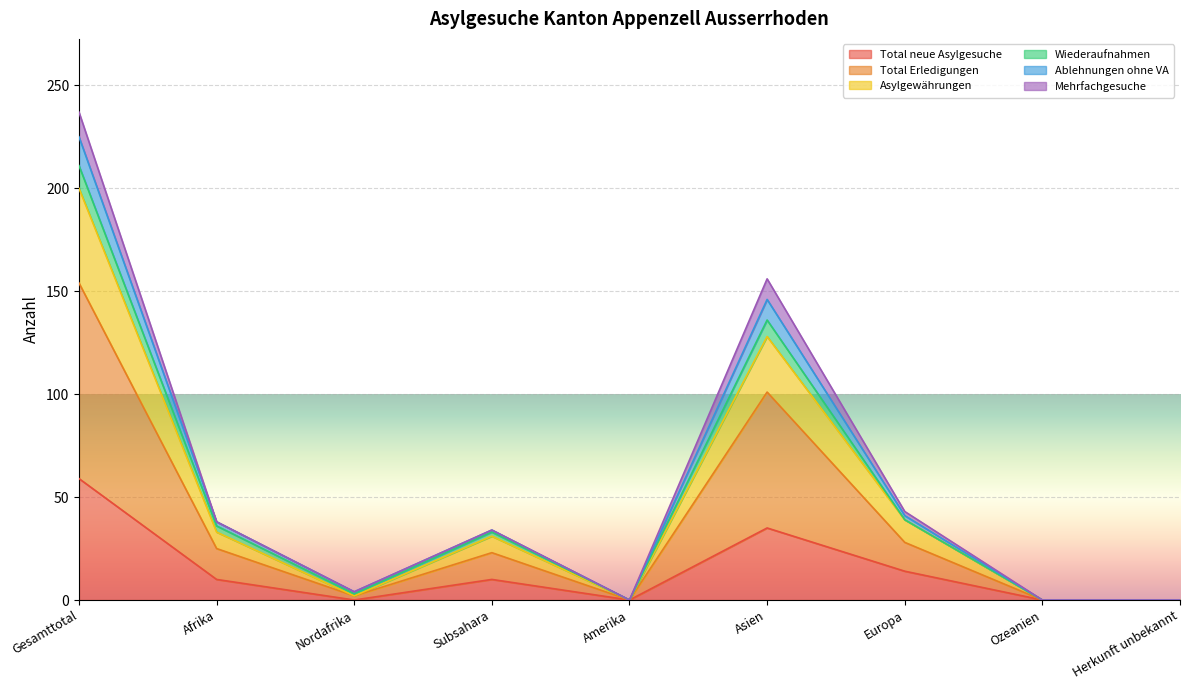

How many interior local peaks does the Total Erledigungen series have?

2